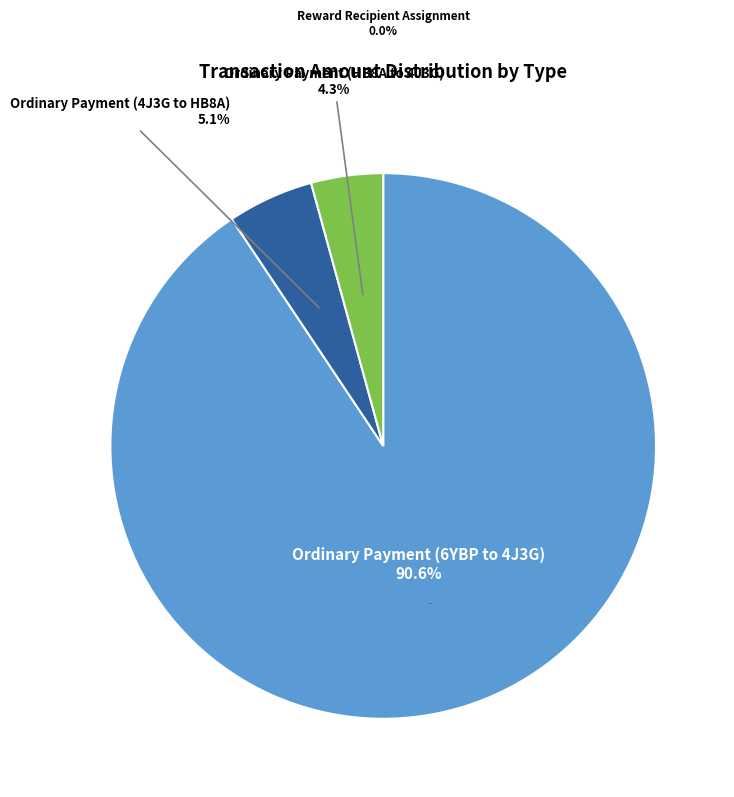

How much of the chart is everything except Ordinary Payment (HB8A to 4J3G)?

95.7%